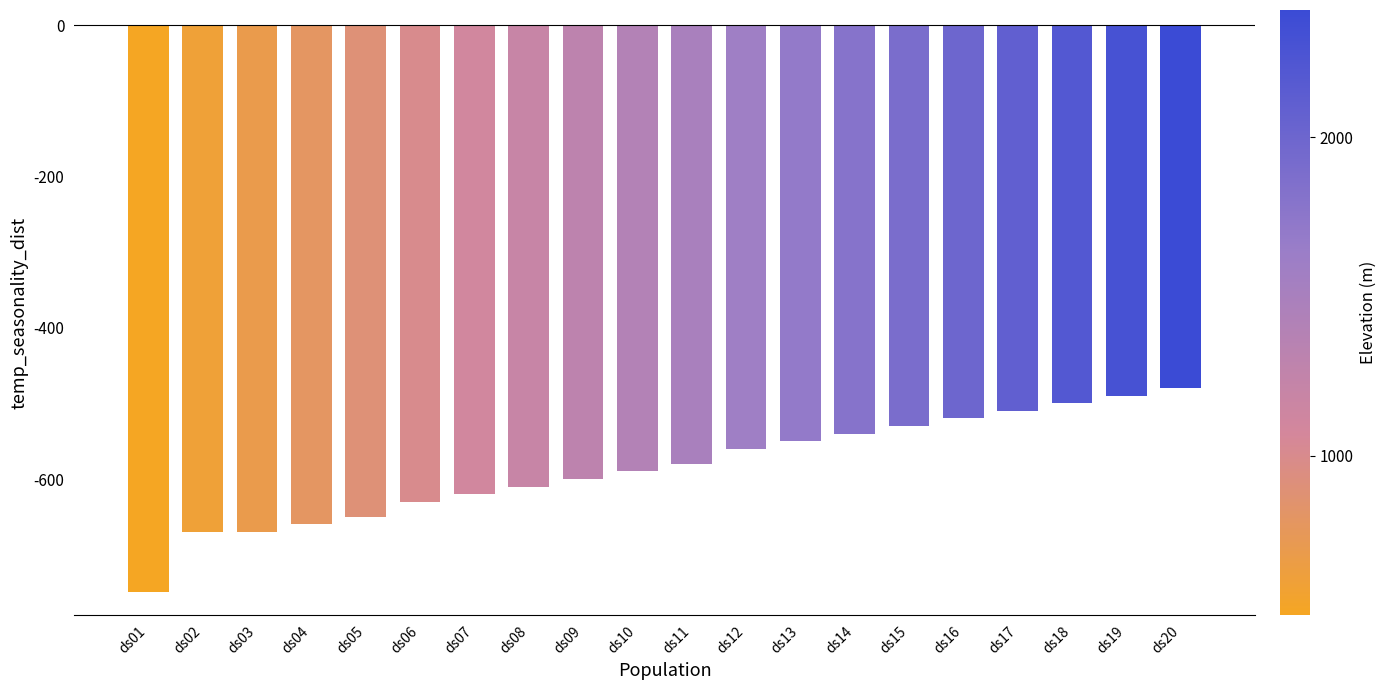

At which label does the data first exceed -580?

ds12